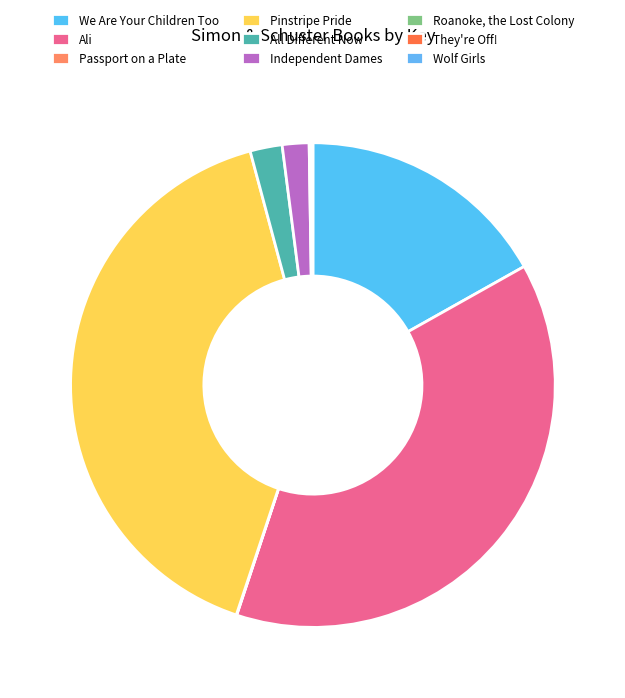

How many segments does this pie chart have?

9